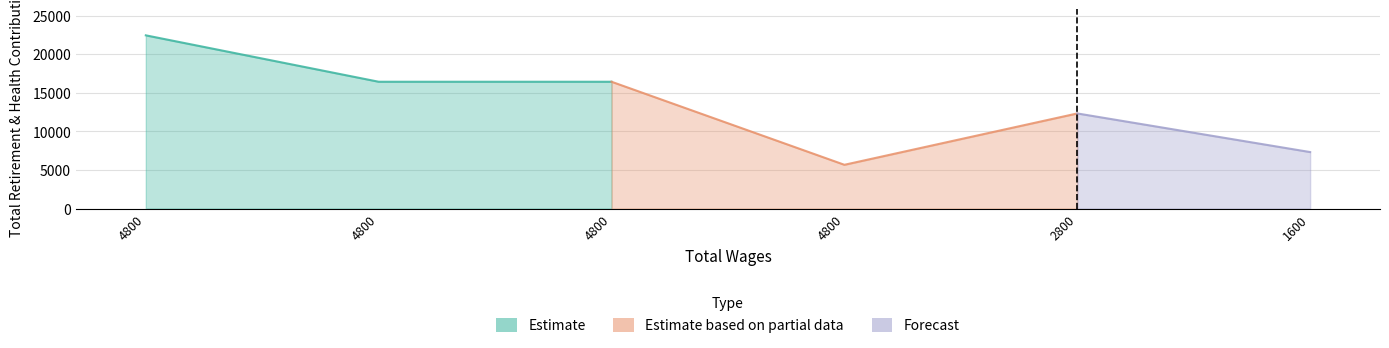

Rank the categories by value from highest to lowest.

4800.0, 4800.0, 4800.0, 2800.0, 1600.0, 4800.0